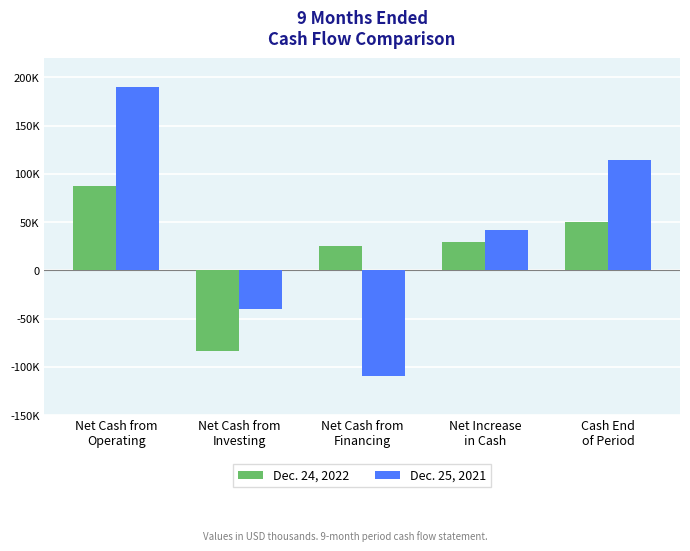

What are all the series names shown in the legend?

Dec. 24, 2022, Dec. 25, 2021